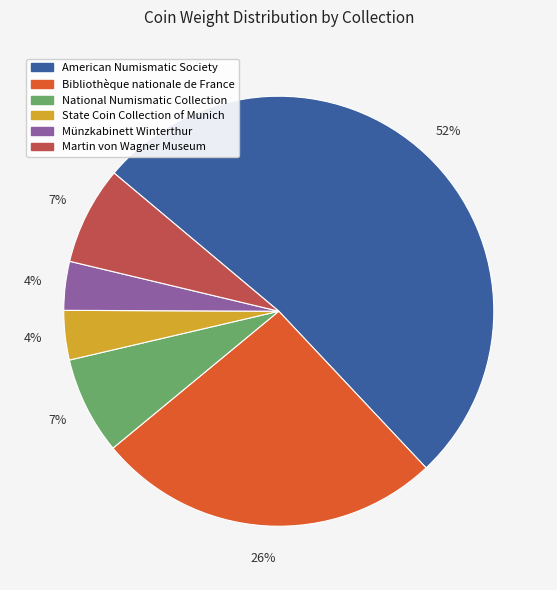

Is it true that American Numismatic Society is 1% of the pie?

False